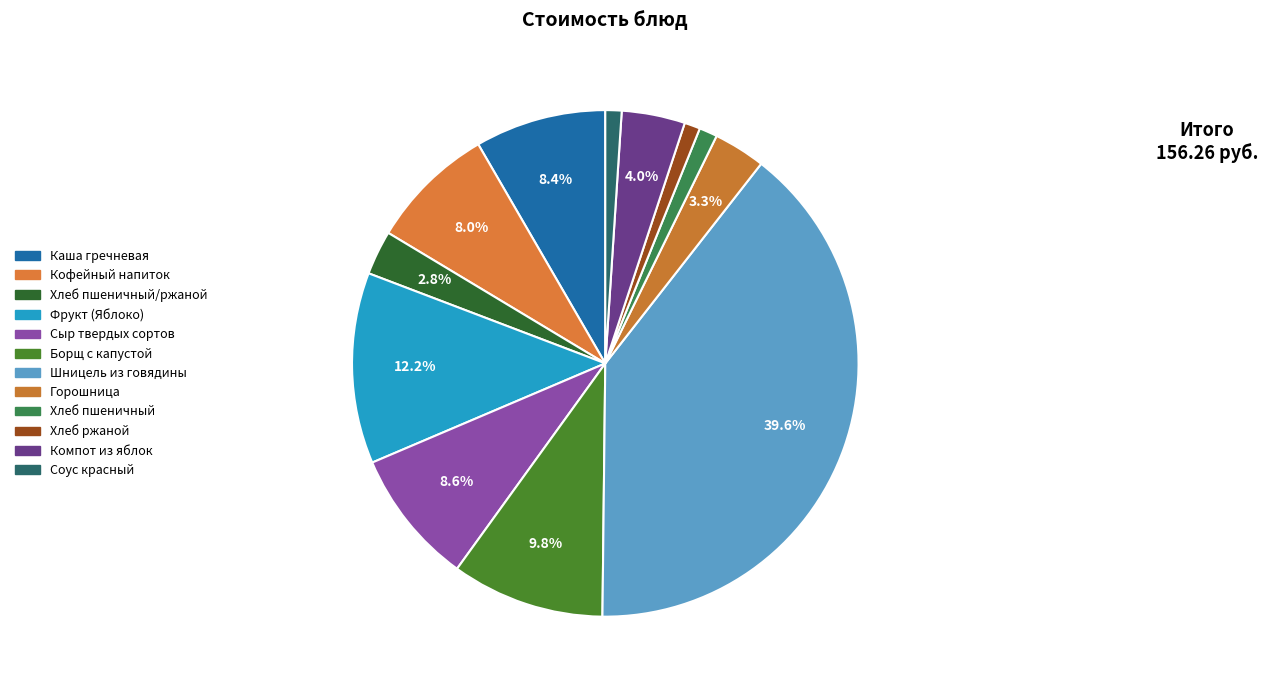

Is there a majority slice in this chart?

No